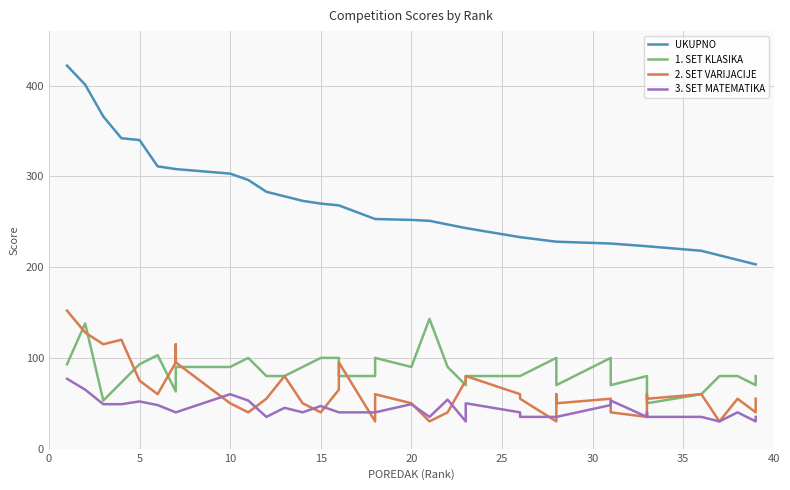

What is the highest value of the UKUPNO series?

422